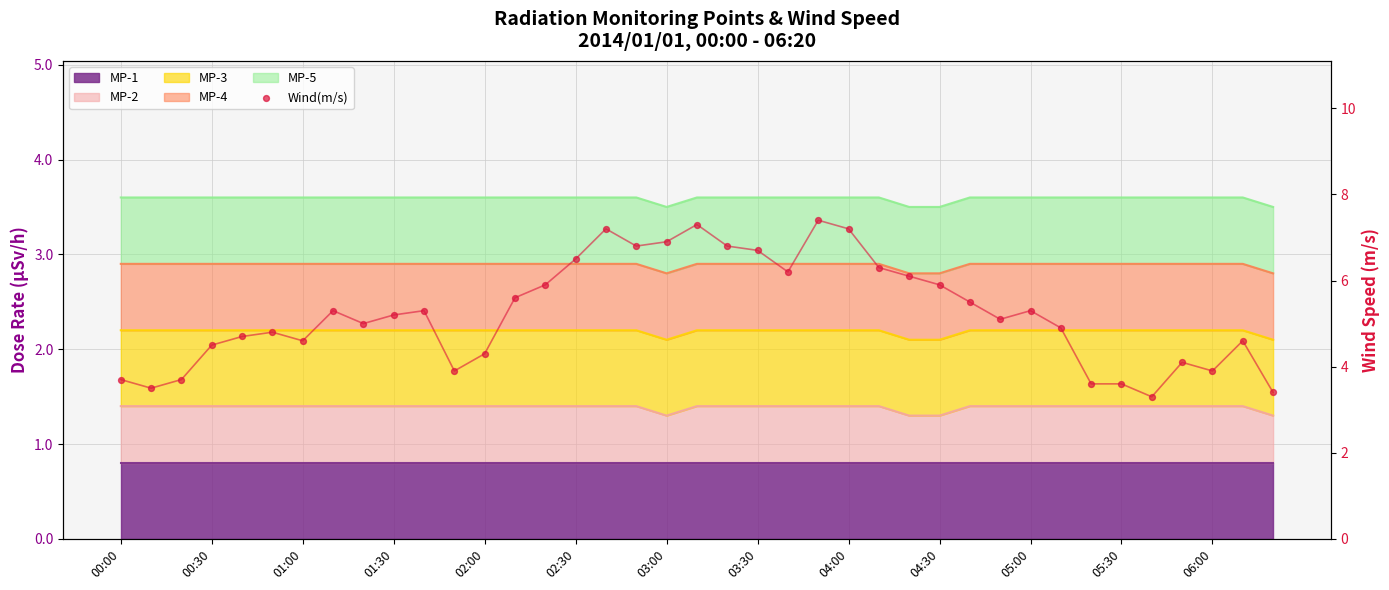

What is the change in value from 00:00 to 38?

-0.3